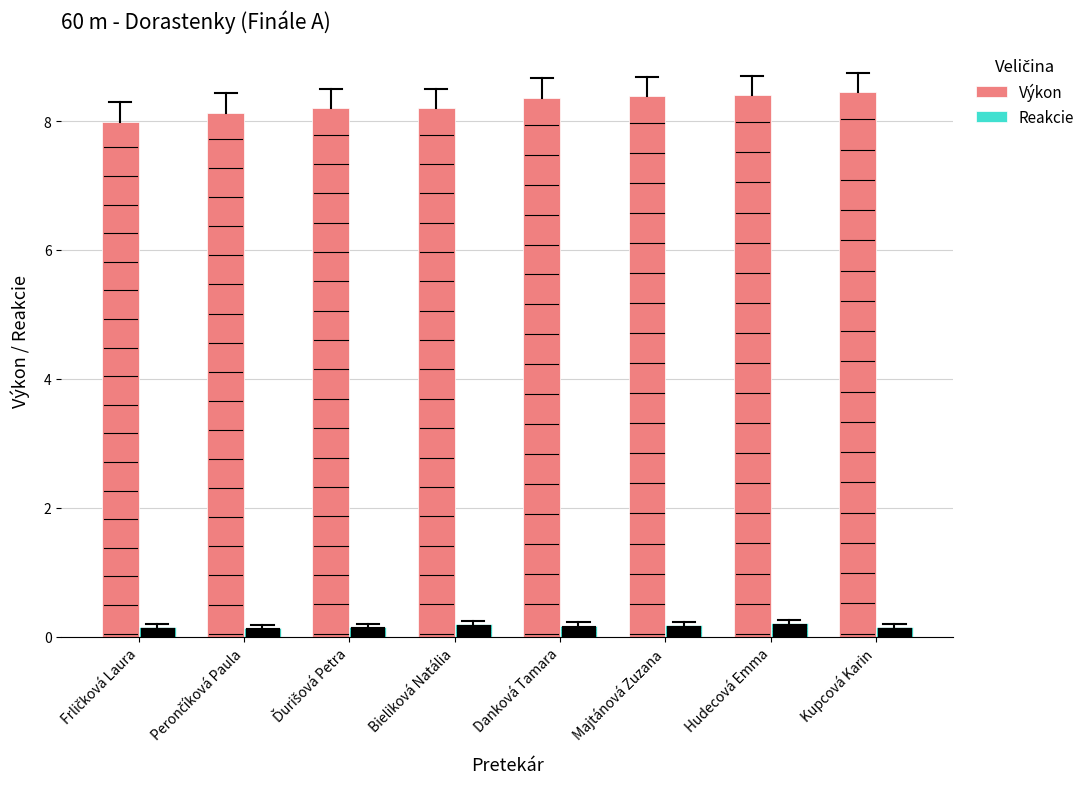

How many series are shown in this chart?

2